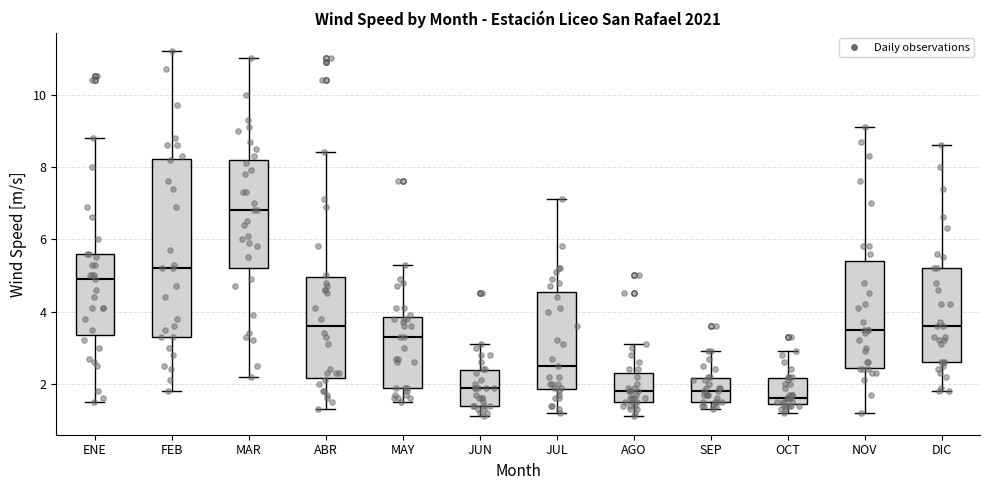

Reading left to right, transcribe this box plot: for each box, give where its median line is, the range the box spans, and where its two whiskers end, as read against the y-axis. The values are not printed on the chart, so give them approximately, as read against the axis.

ENE: median 5.0, box 3.4 to 5.6, whiskers 1.6 to 8.8
FEB: median 5.2, box 3.4 to 8.2, whiskers 1.8 to 11.2
MAR: median 6.8, box 5.2 to 8.2, whiskers 2.2 to 11.0
ABR: median 3.6, box 2.2 to 5.0, whiskers 1.4 to 8.4
MAY: median 3.4, box 2.0 to 3.8, whiskers 1.6 to 5.4
JUN: median 2.0, box 1.4 to 2.4, whiskers 1.2 to 3.2
JUL: median 2.6, box 1.8 to 4.6, whiskers 1.2 to 7.2
AGO: median 1.8, box 1.6 to 2.4, whiskers 1.2 to 3.2
SEP: median 1.8, box 1.6 to 2.2, whiskers 1.4 to 3.0
OCT: median 1.6, box 1.4 to 2.2, whiskers 1.2 to 3.0
NOV: median 3.6, box 2.4 to 5.4, whiskers 1.2 to 9.2
DIC: median 3.6, box 2.6 to 5.2, whiskers 1.8 to 8.6